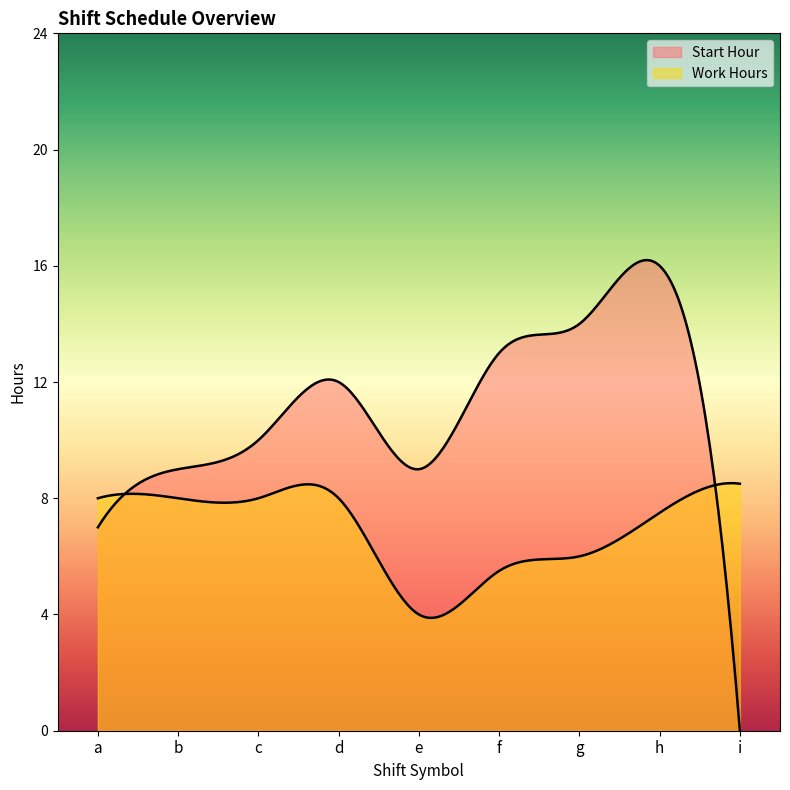

How many lines are shown in the chart?

2